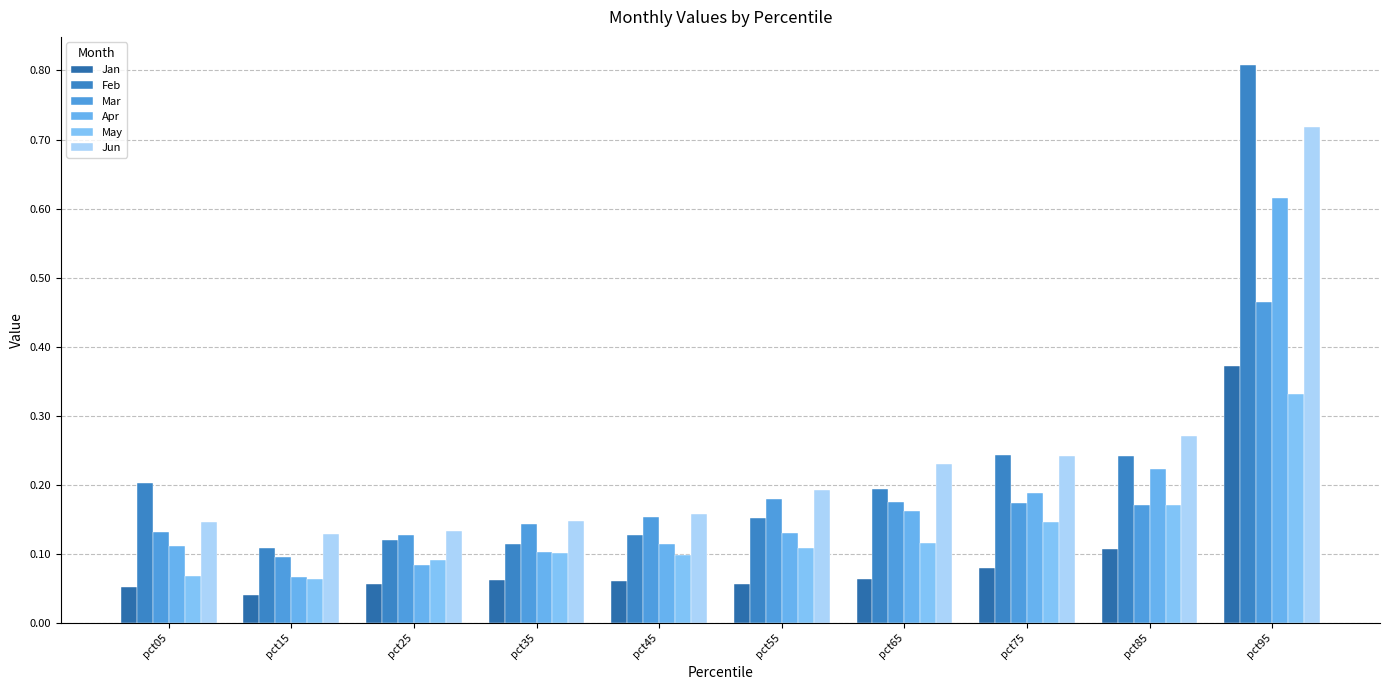

At which label is Jan closest to 0?

pct15